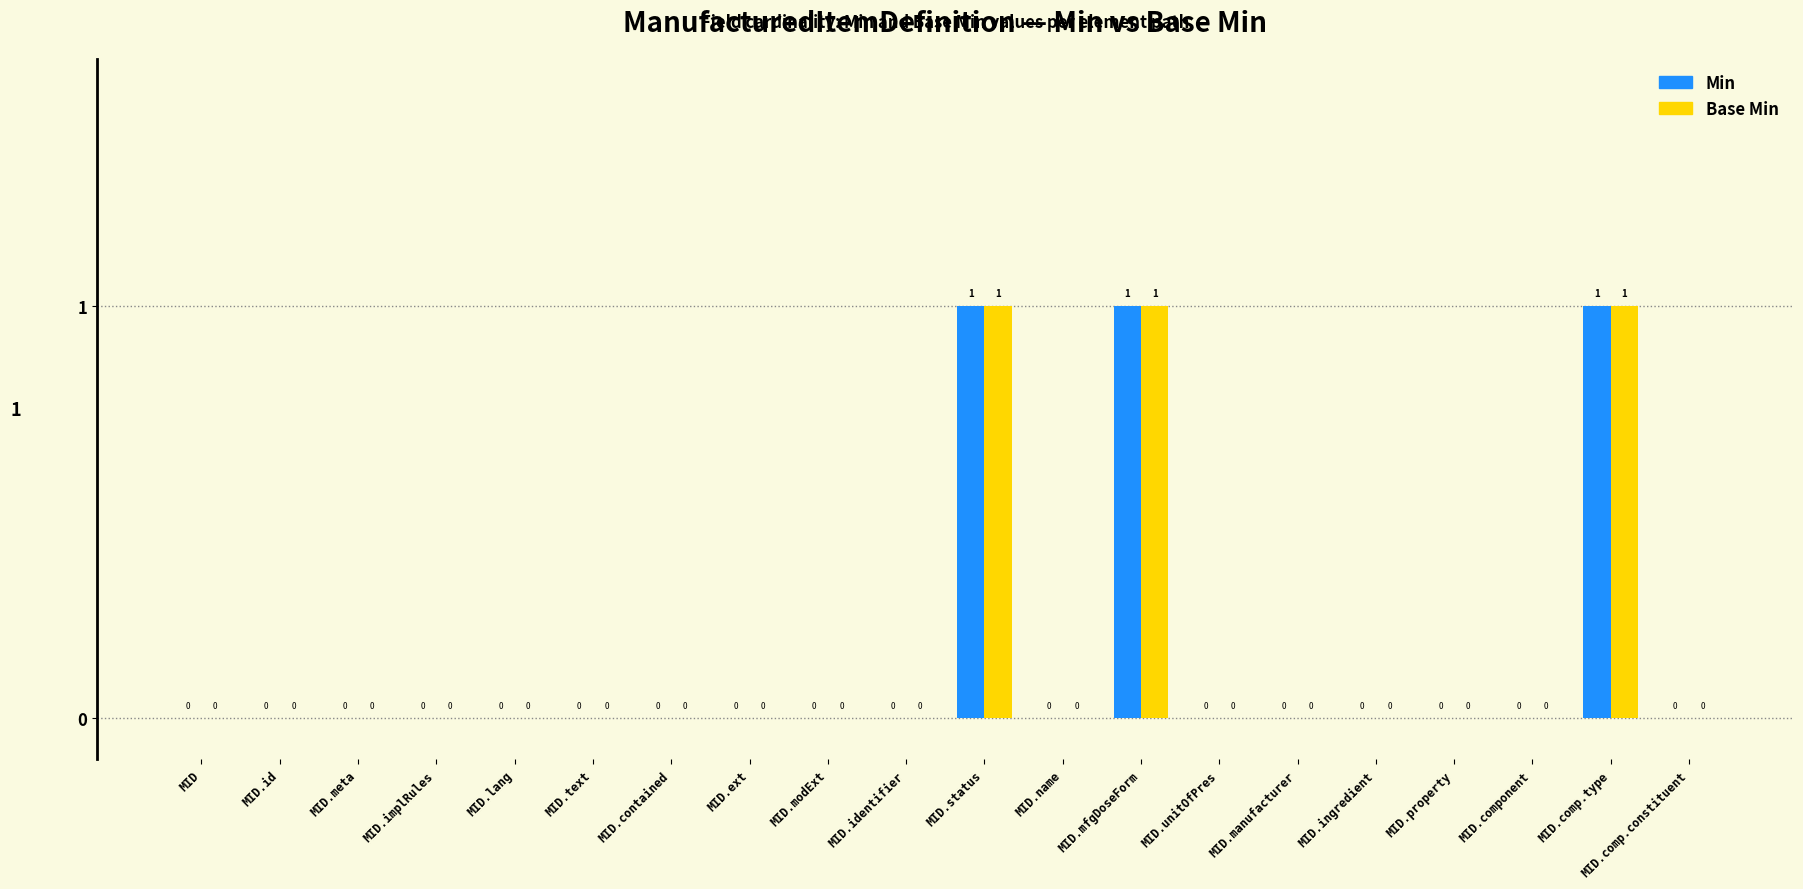

The Min series shows 1 at MID.comp.type. True or false?

True